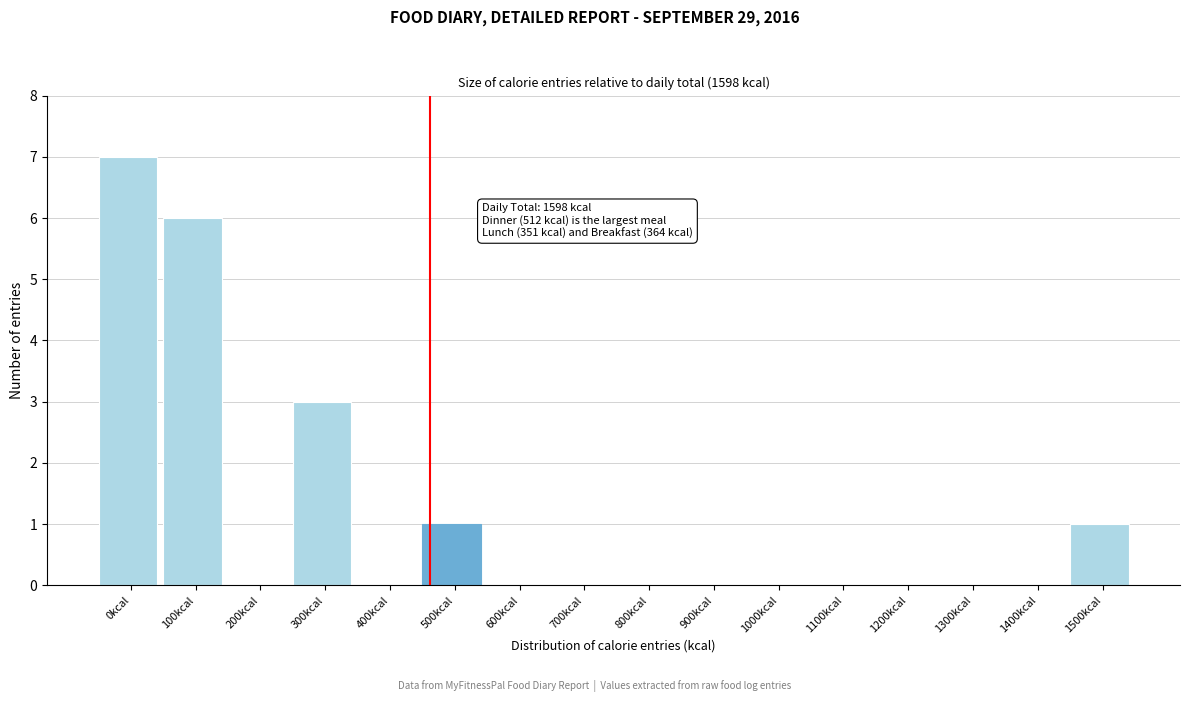

Reading left to right, list all the values displayed in this chart.

0kcal=7	100kcal=6	200kcal=0	300kcal=3	400kcal=0	500kcal=1	600kcal=0	700kcal=0	800kcal=0	900kcal=0	1000kcal=0	1100kcal=0	1200kcal=0	1300kcal=0	1400kcal=0	1500kcal=1